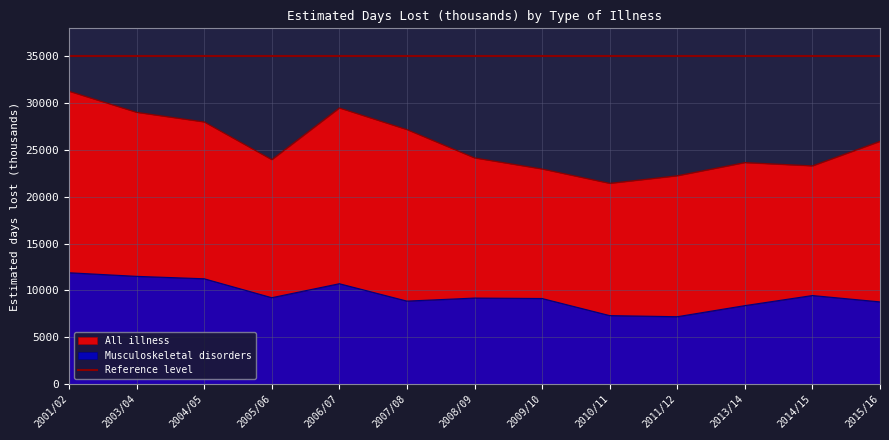

What value does the All illness series have at 2008/09?

24165